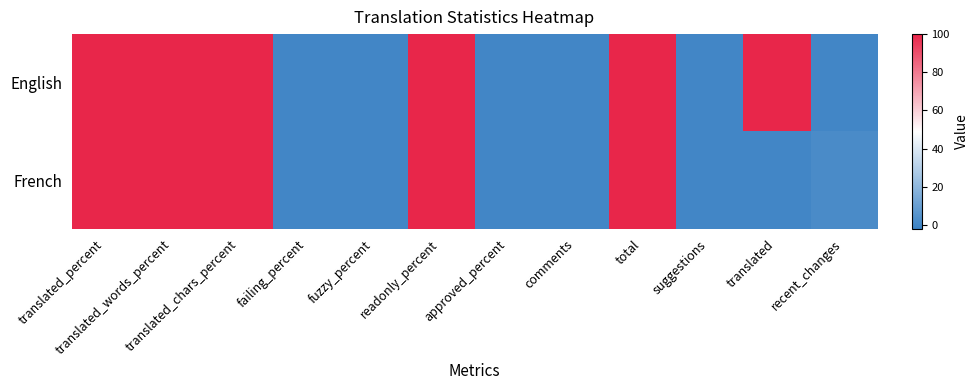

Count the number of categories in the chart.

12